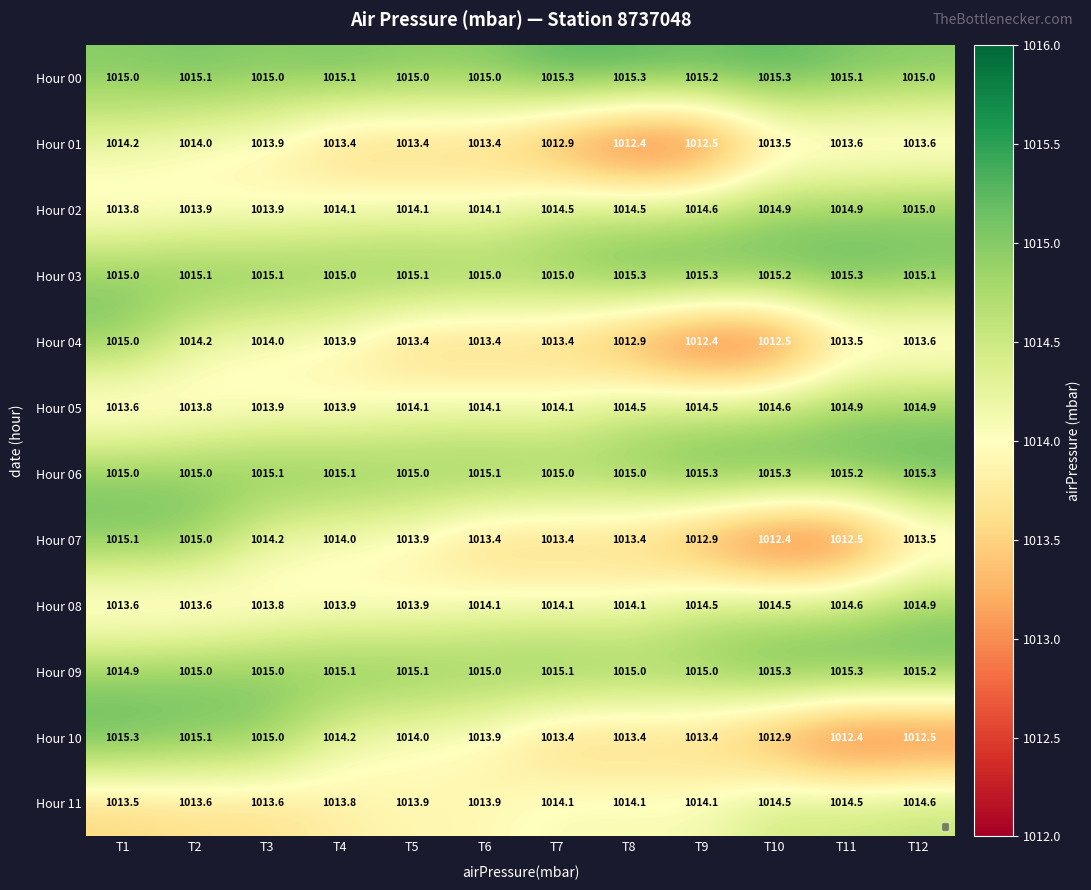

Is the value of Hour 05 at T11 greater than the value of Hour 06 at T2?

No